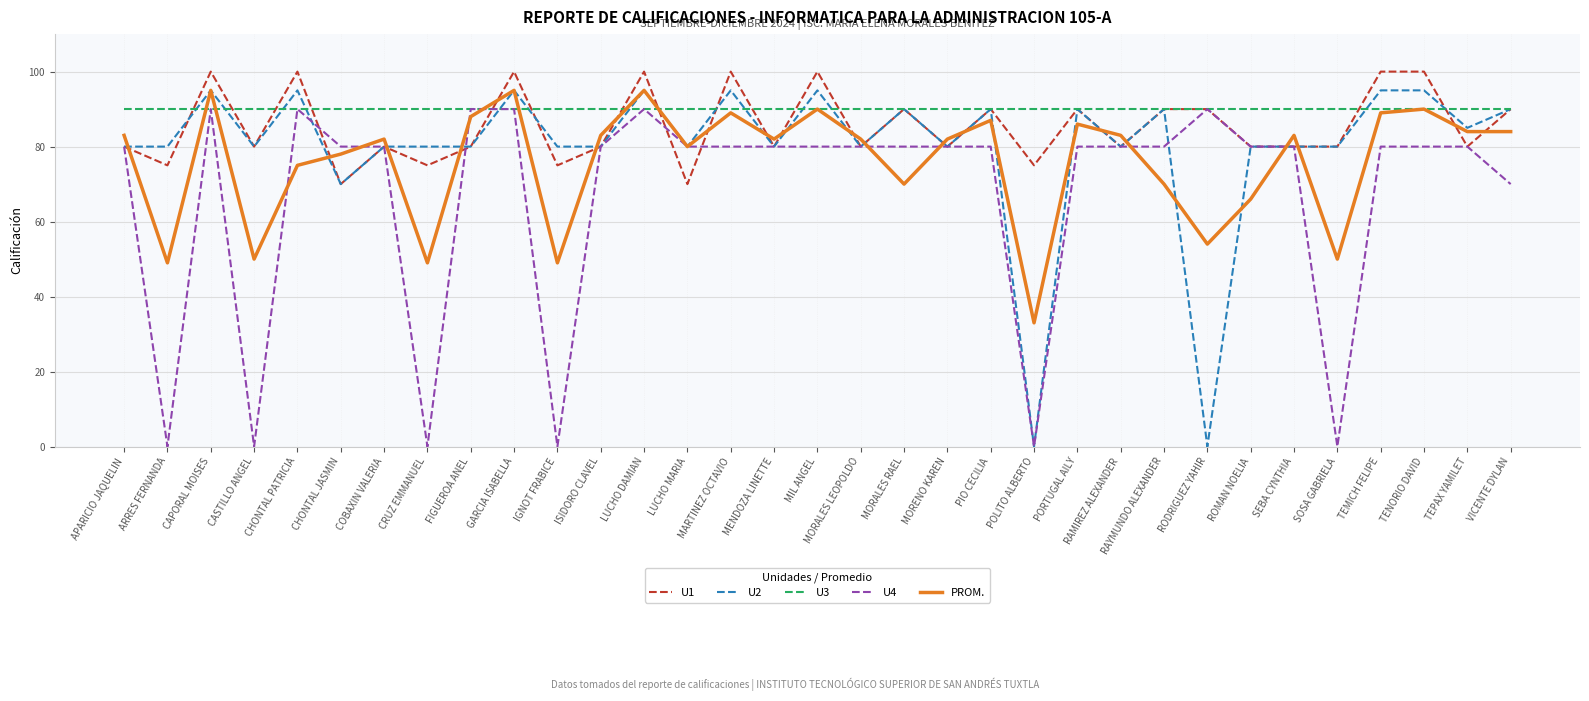

True or false: U2 has more than 0 points higher than both neighbors.

True